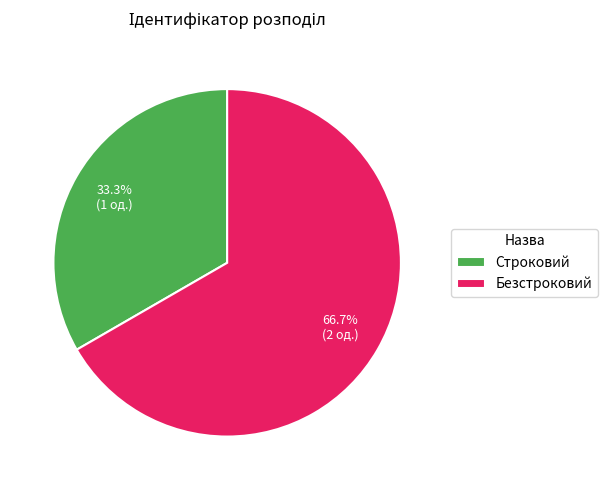

Combined, what portion of the pie is Строковий and Безстроковий?

100.0%